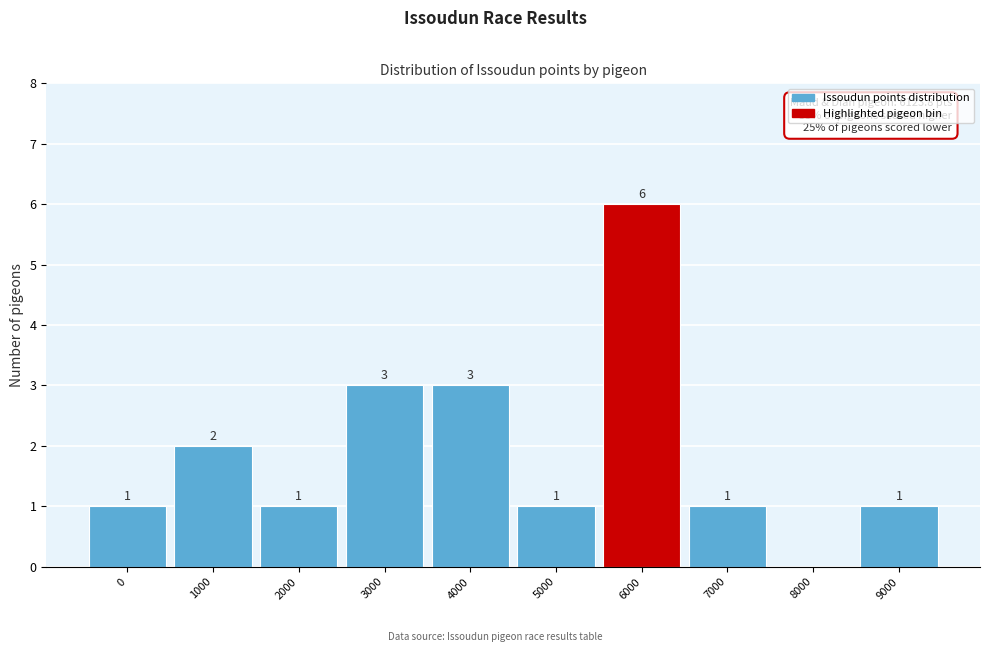

Reading right to left, extract all data points from this chart.

9000=1	8000=0	7000=1	6000=6	5000=1	4000=3	3000=3	2000=1	1000=2	0=1